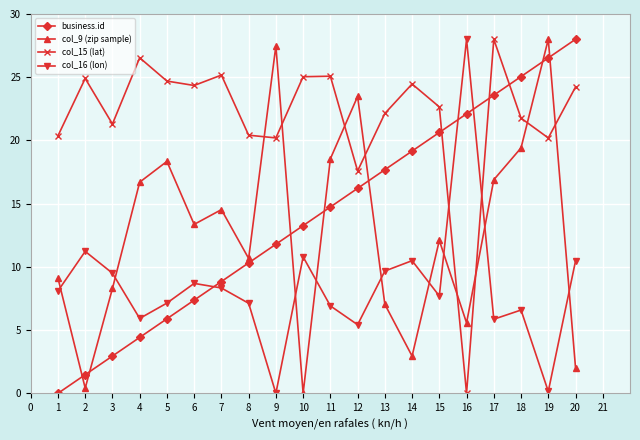

Does the chart have visible grid lines?

Yes